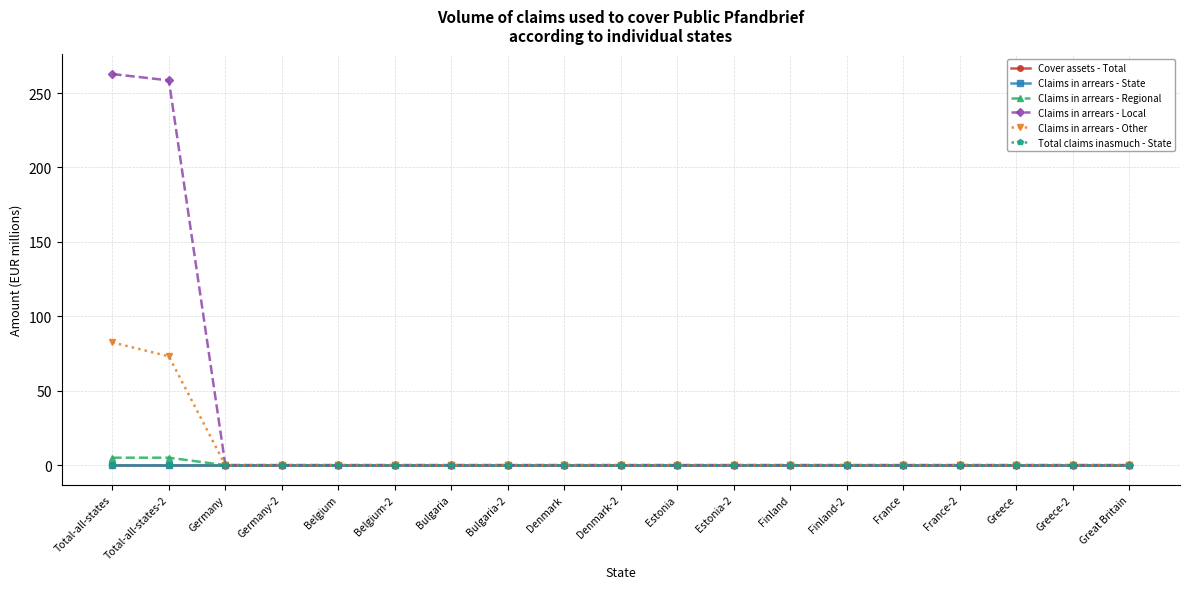

Is this an area chart (filled region under the line)?

No